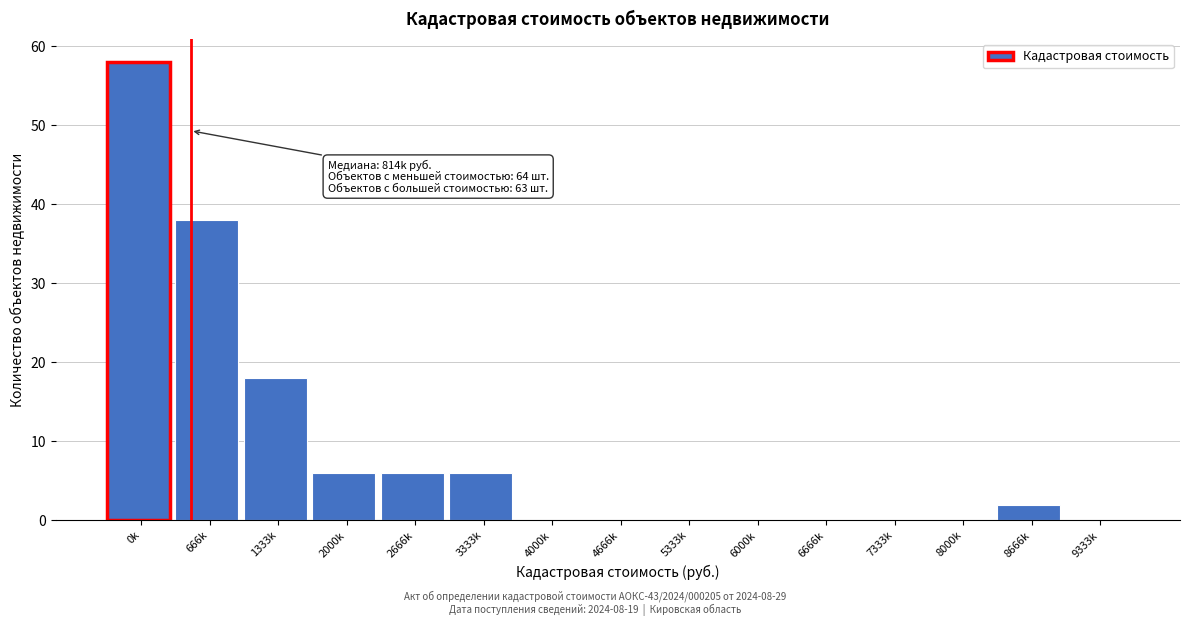

Reading right to left, what are all the values shown in this chart?

9333k=0	8666k=2	8000k=0	7333k=0	6666k=0	6000k=0	5333k=0	4666k=0	4000k=0	3333k=6	2666k=6	2000k=6	1333k=18	666k=38	0k=58